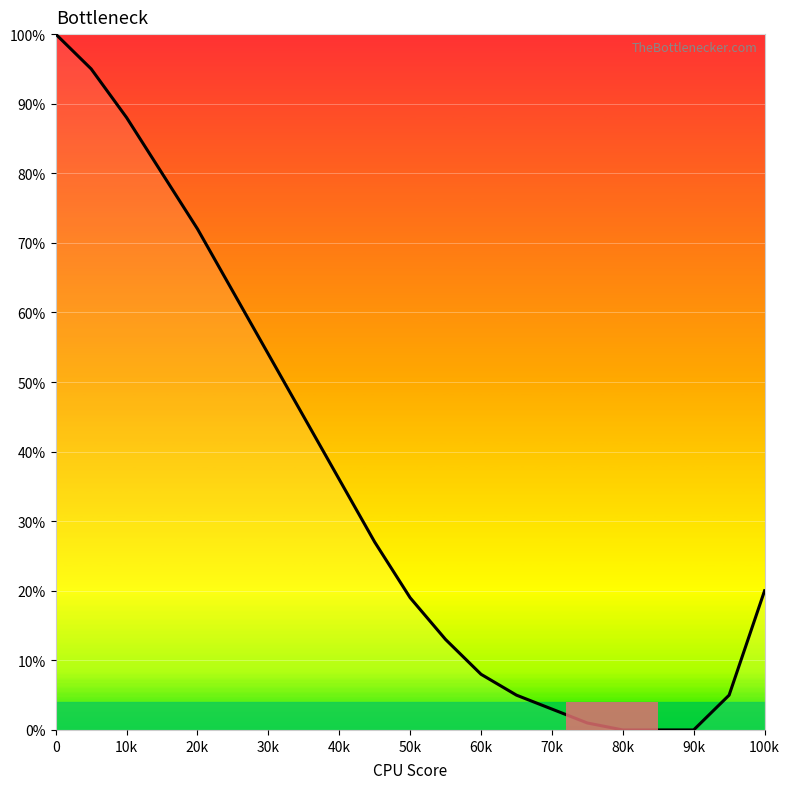

How many categories are shown in the chart?

21